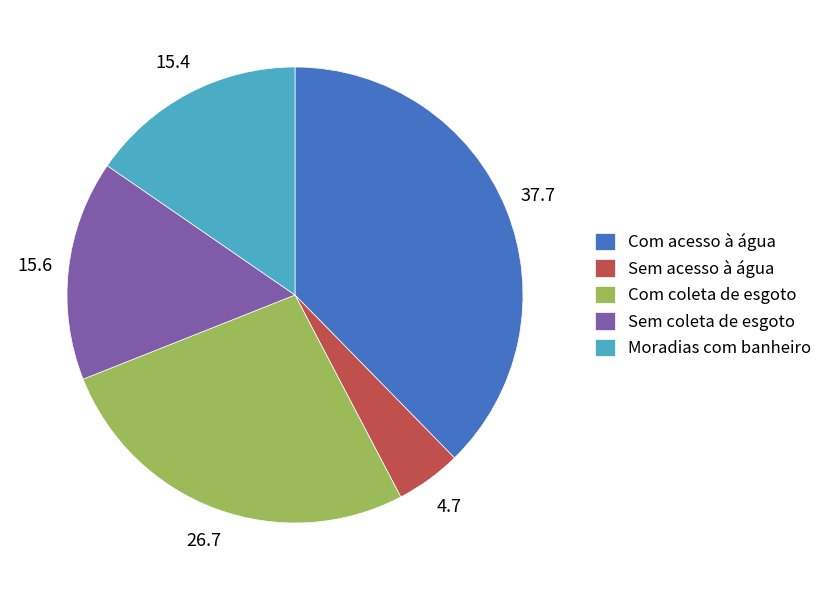

True or false: Sem coleta de esgoto accounts for 16% of the total.

True